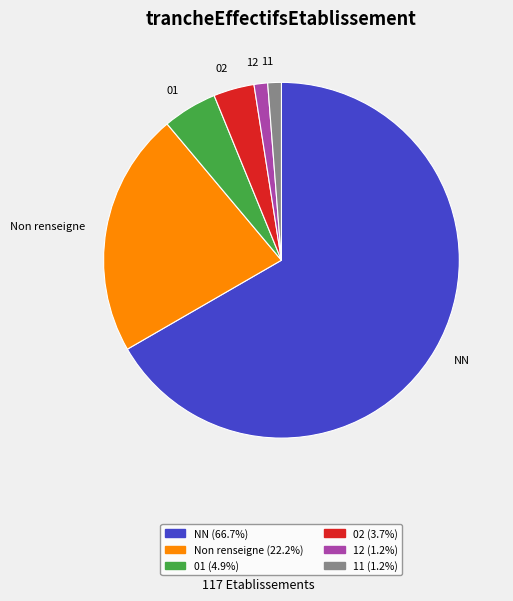

What is the largest slice in the pie chart?

NN